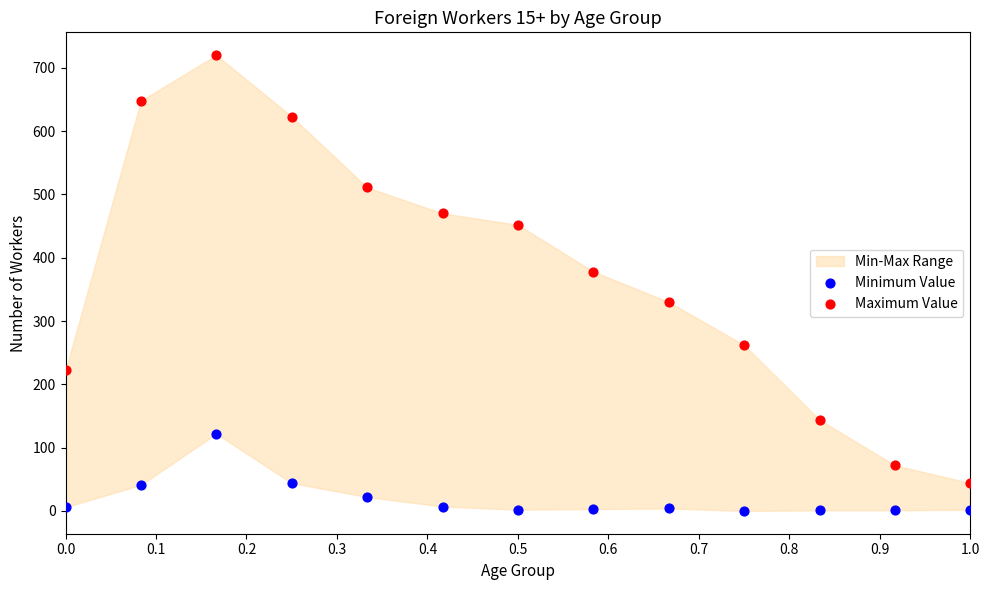

Which series reaches the minimum Y coordinate?

Minimum Value